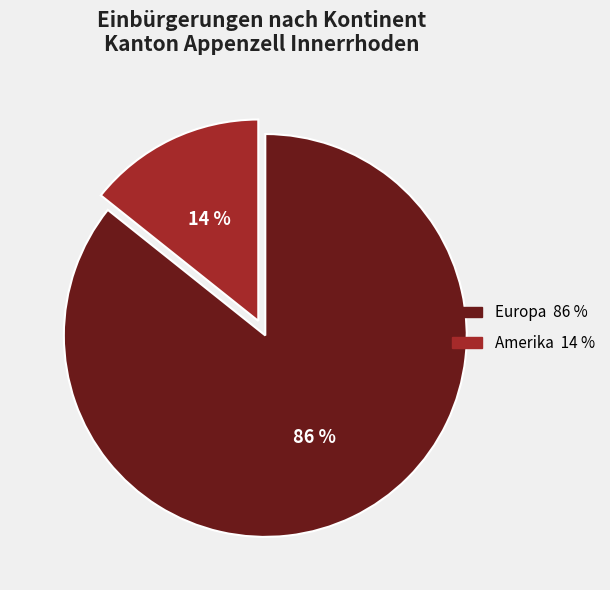

To the nearest percent, what is the average slice percentage?

50%